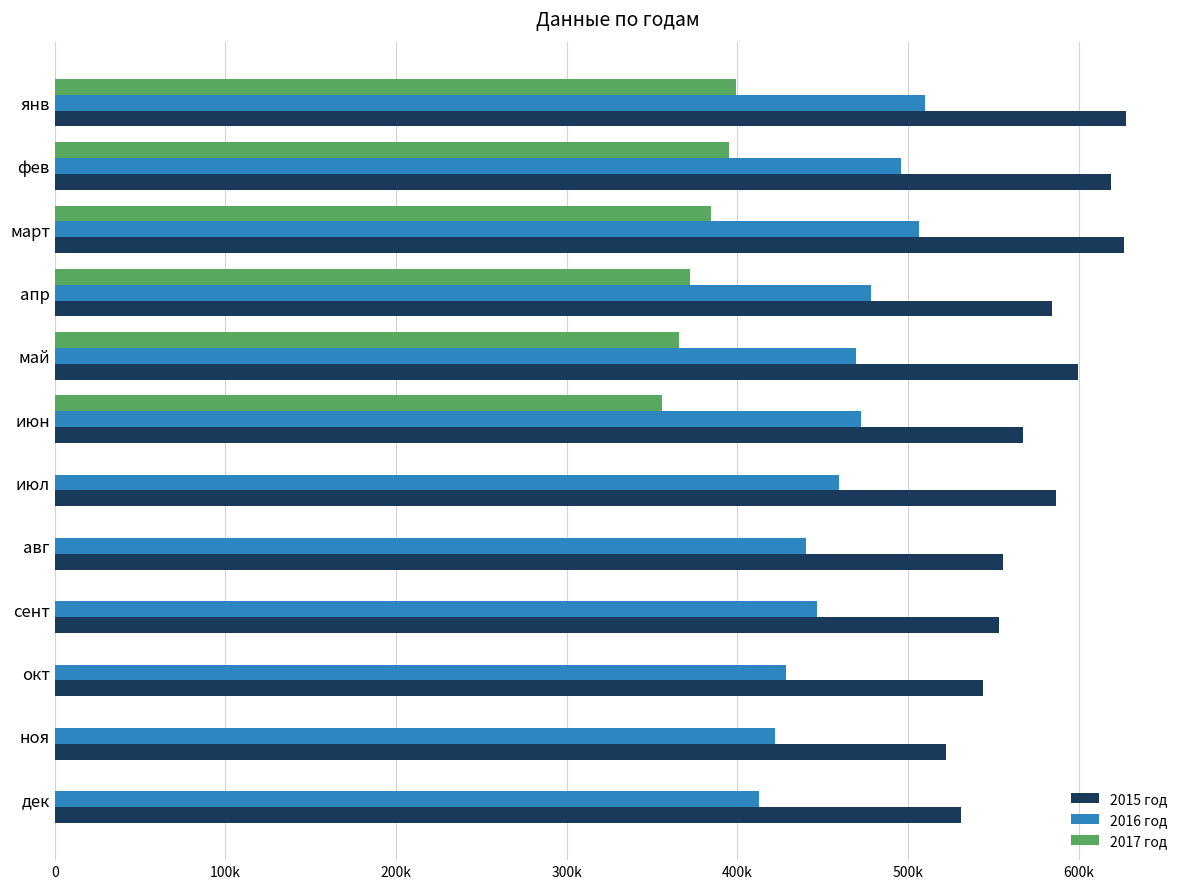

What is the maximum value for 2015 год?

628006